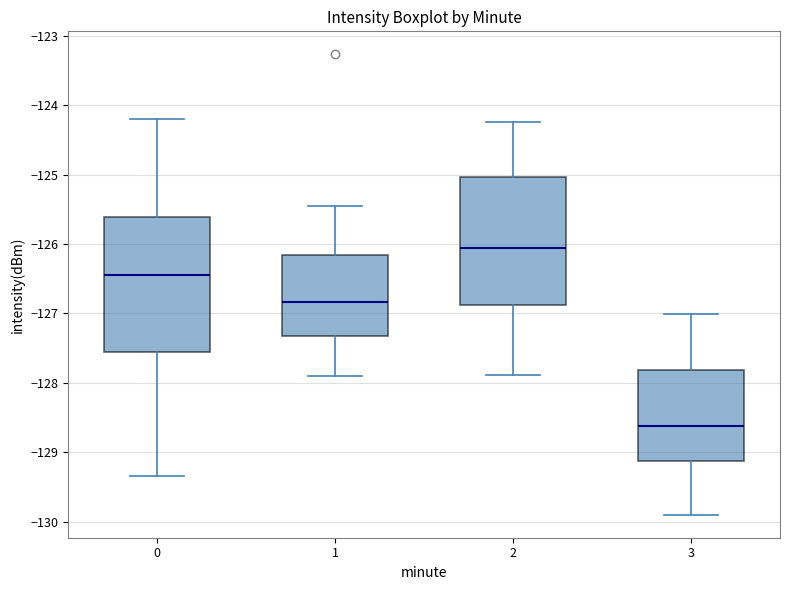

Reading left to right, read every box against the y-axis: the position of its median line, the range the box covers, and the ends of its whiskers. The values are not printed on the chart, so give them approximately, as read against the axis.

0: median -126.4, box -127.6 to -125.6, whiskers -129.3 to -124.2
1: median -126.8, box -127.3 to -126.2, whiskers -127.9 to -125.5
2: median -126.1, box -126.9 to -125.0, whiskers -127.9 to -124.2
3: median -128.6, box -129.1 to -127.8, whiskers -129.9 to -127.0